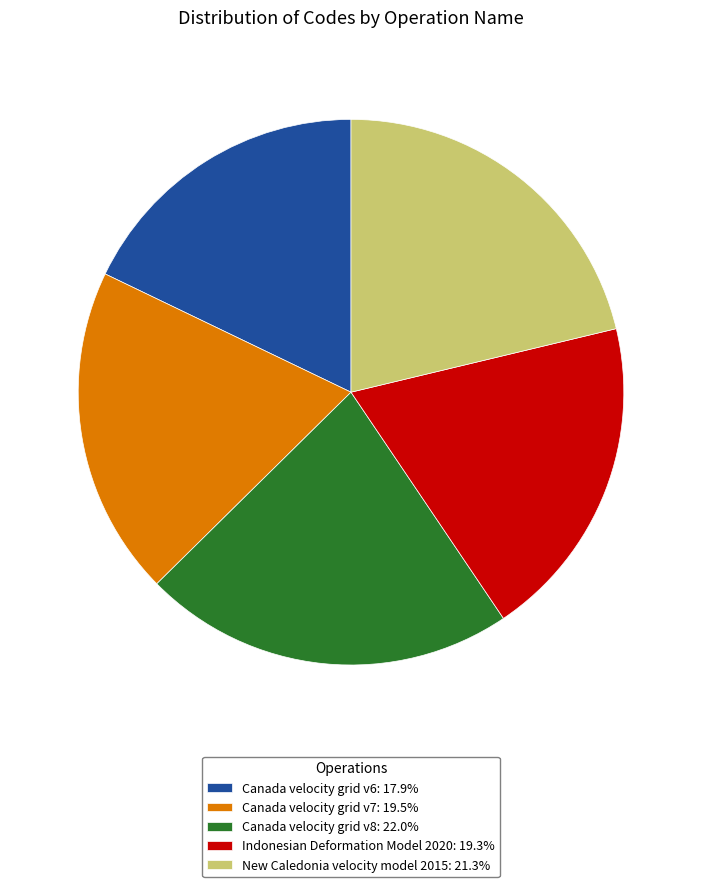

What is the ratio of the value at Canada velocity grid v8: 22.0% to the value at Canada velocity grid v7: 19.5%?

1.1